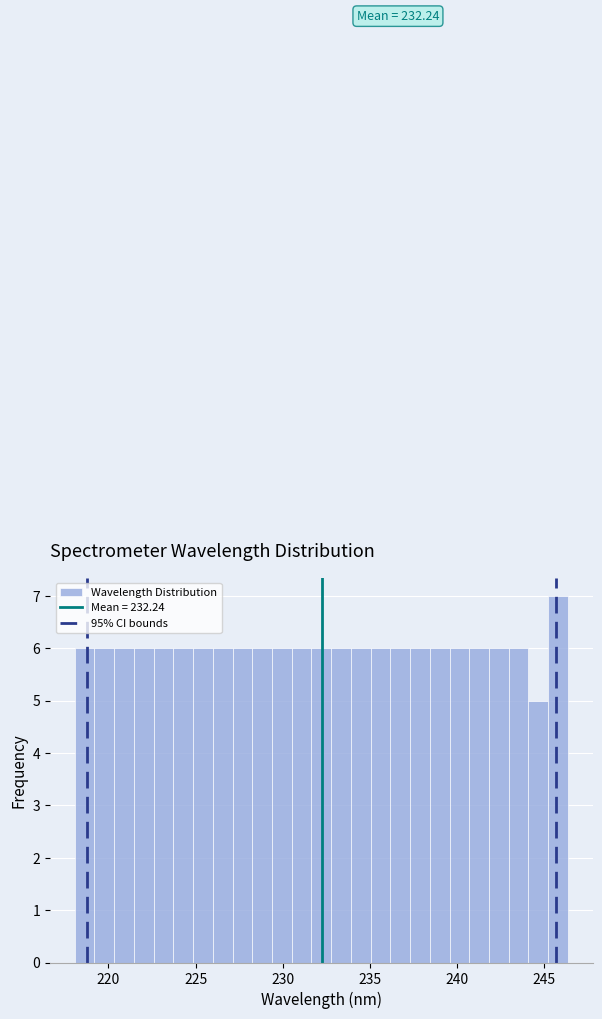

Read against the x-axis, roughly where is the centre of the tallest bar?

246.0